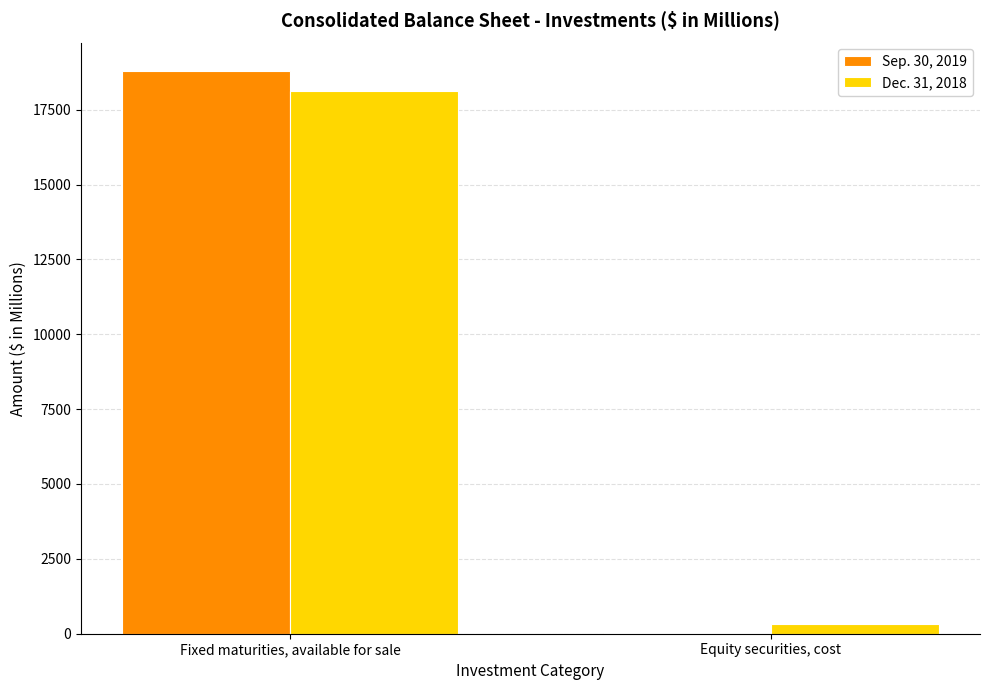

Reading left to right, what are all the values shown in this chart?

Sep. 30, 2019: Fixed maturities, available for sale=18801.6	Equity securities, cost=39.9
Dec. 31, 2018: Fixed maturities, available for sale=18107.8	Equity securities, cost=319.8